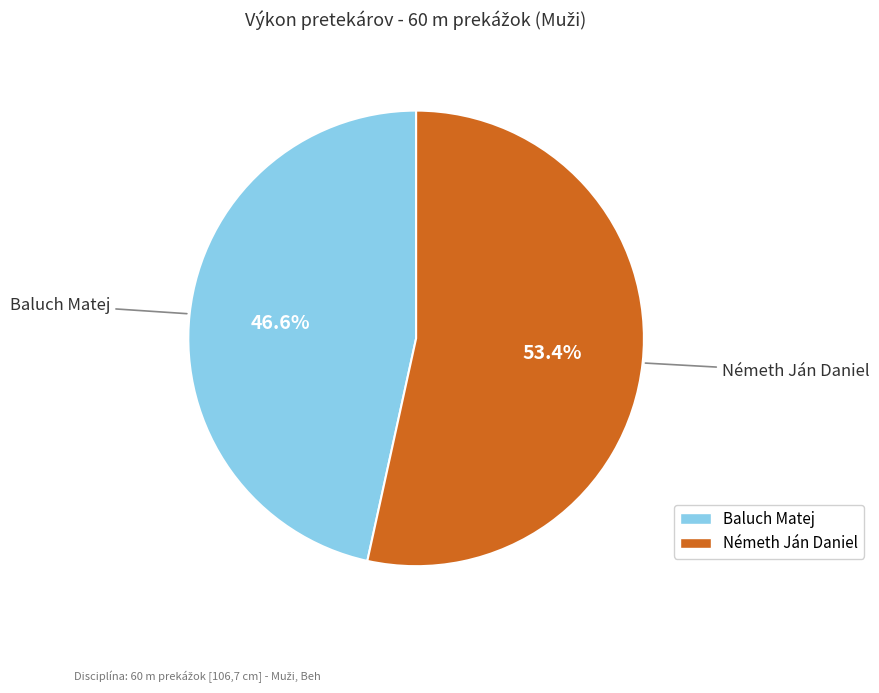

Rank the categories by value from lowest to highest.

Baluch Matej, Németh Ján Daniel